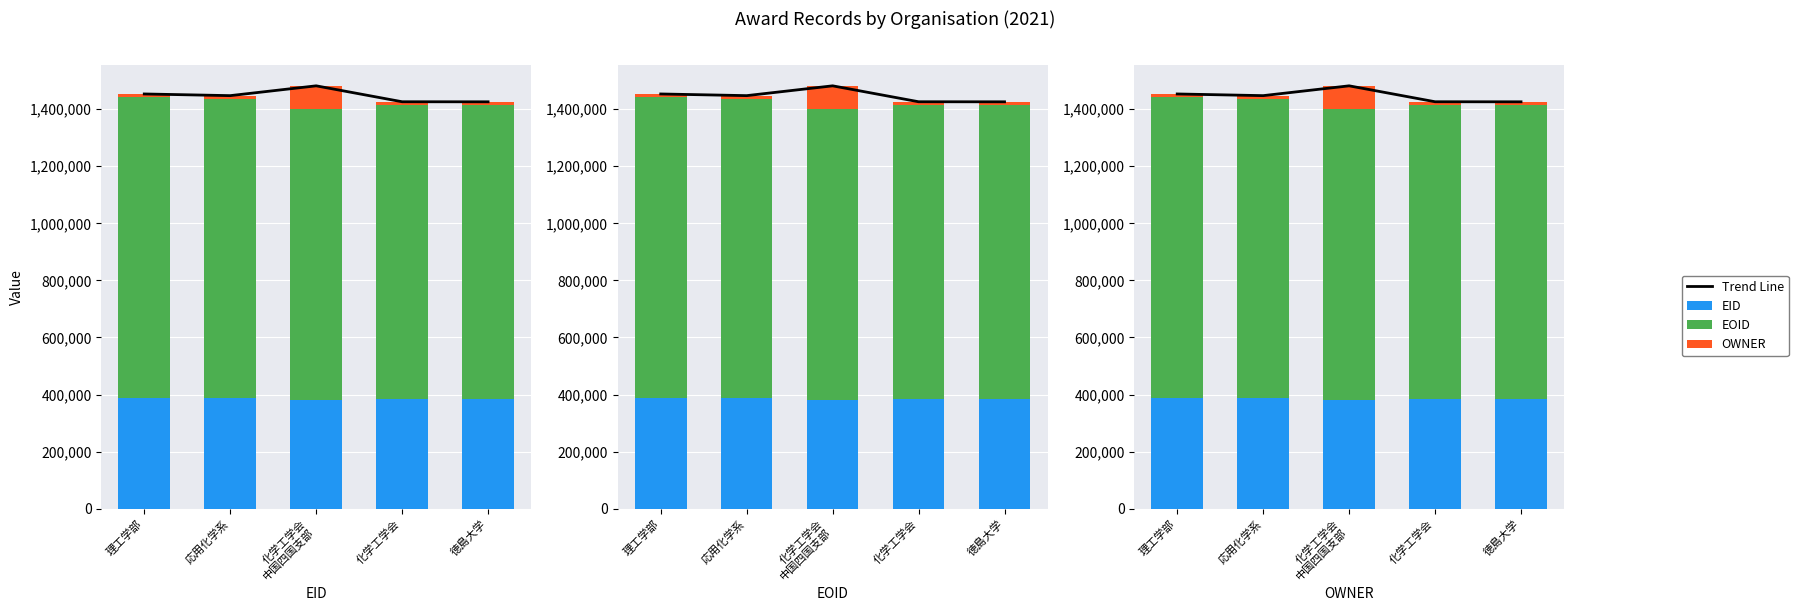

Where is Trend Line nearest to the value 1453868?

理工学部